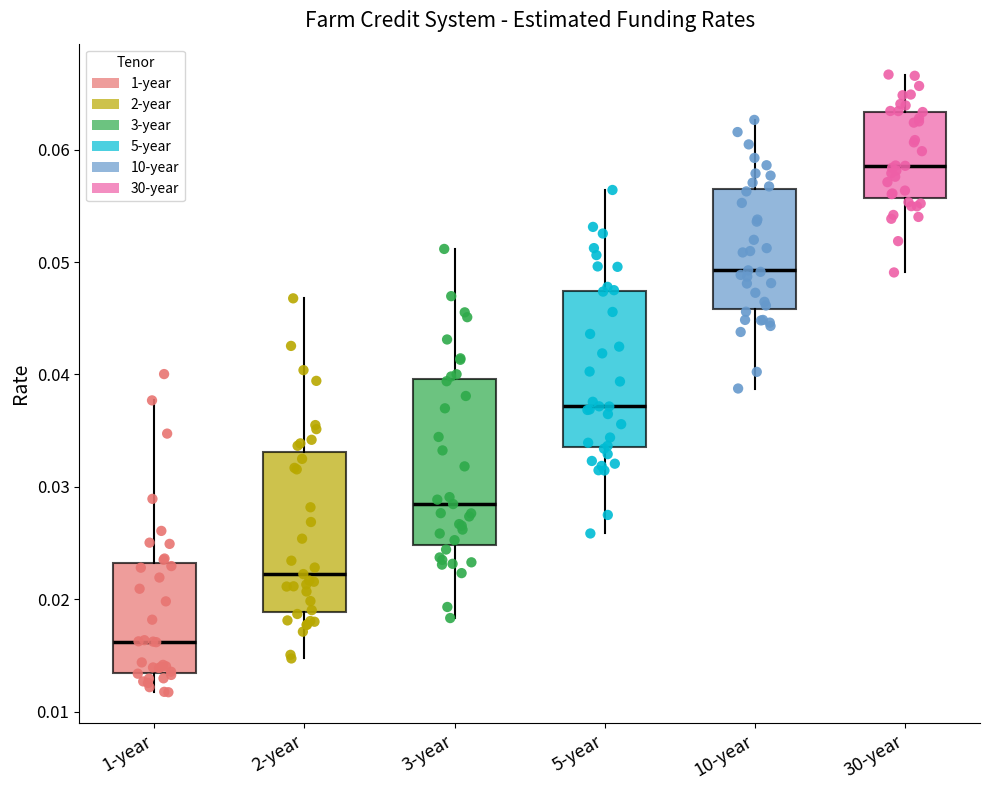

Reading left to right, read every box against the y-axis: the position of its median line, the range the box covers, and the ends of its whiskers. The values are not printed on the chart, so give them approximately, as read against the axis.

1-year: median 0.016, box 0.013 to 0.023, whiskers 0.012 to 0.038
2-year: median 0.022, box 0.019 to 0.033, whiskers 0.015 to 0.047
3-year: median 0.028, box 0.025 to 0.040, whiskers 0.018 to 0.051
5-year: median 0.037, box 0.034 to 0.047, whiskers 0.026 to 0.056
10-year: median 0.049, box 0.046 to 0.057, whiskers 0.039 to 0.063
30-year: median 0.059, box 0.056 to 0.063, whiskers 0.049 to 0.067